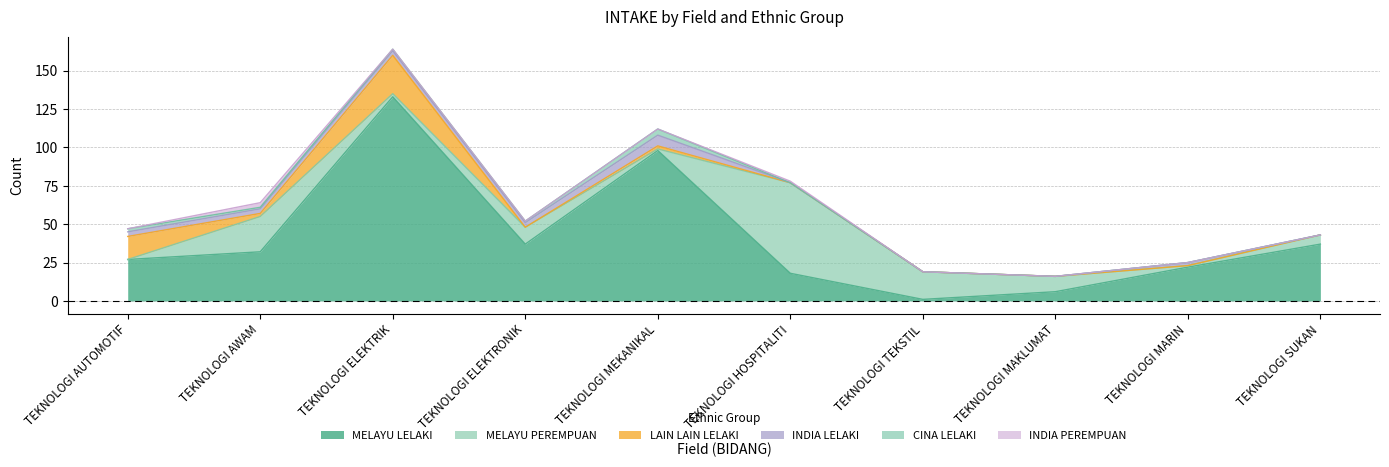

Which category has the highest value across all series?

TEKNOLOGI ELEKTRIK